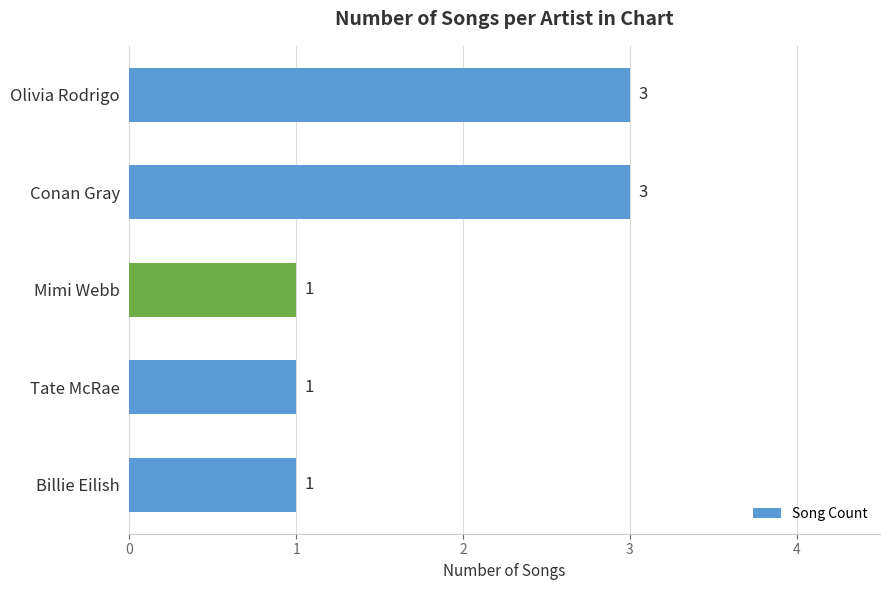

What is the greatest value displayed?

3